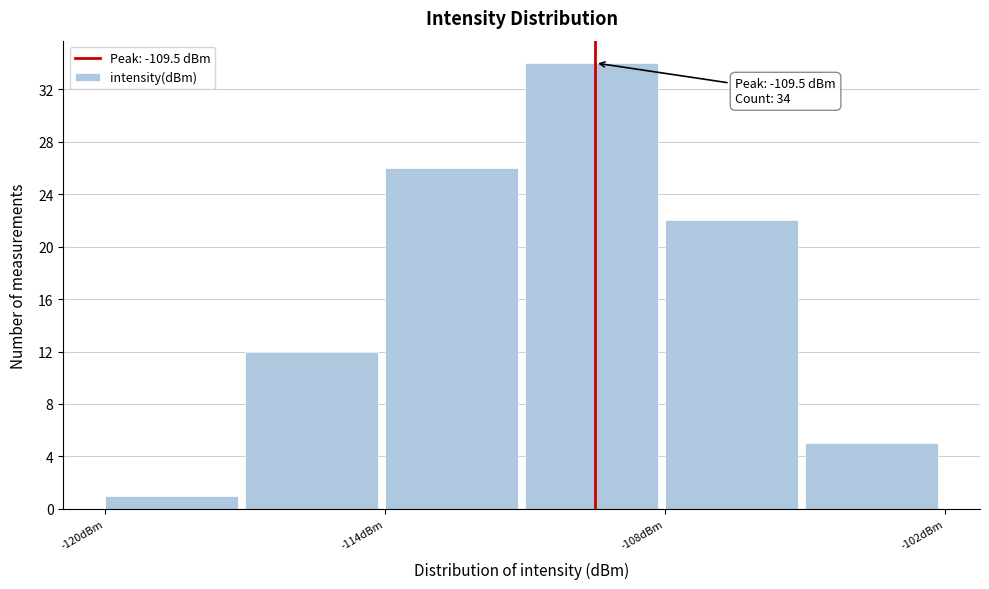

Read against the x-axis, roughly where is the centre of the tallest bar?

-110